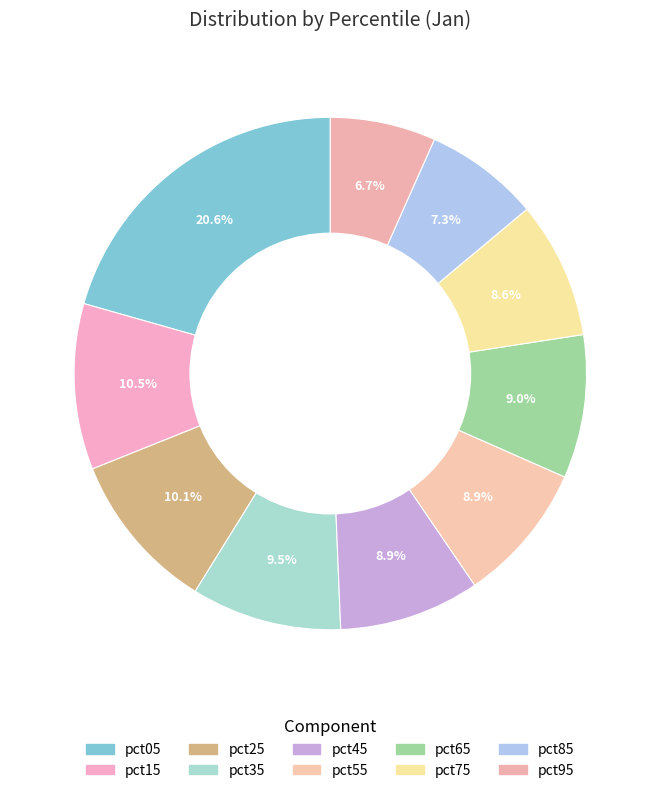

Combined, what portion of the pie is pct55 and pct35?

18.3%